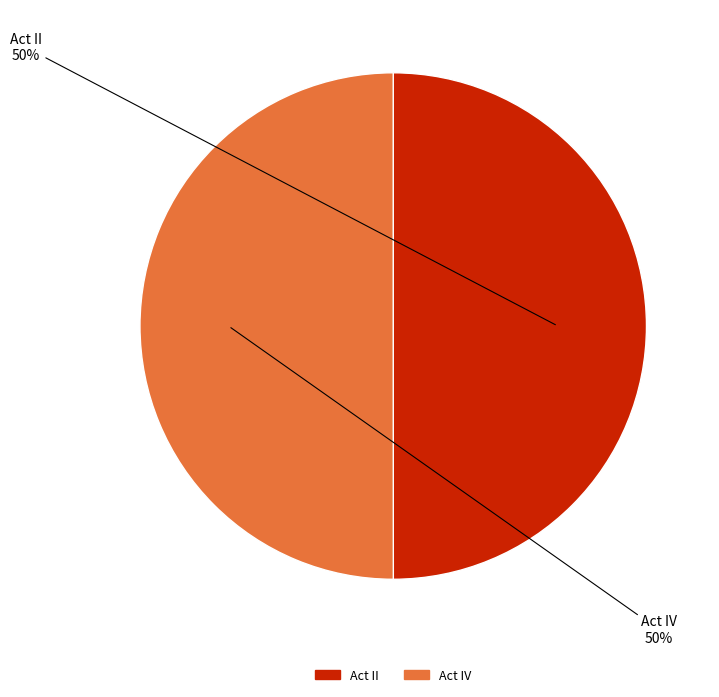

Count the number of slices in the pie.

2